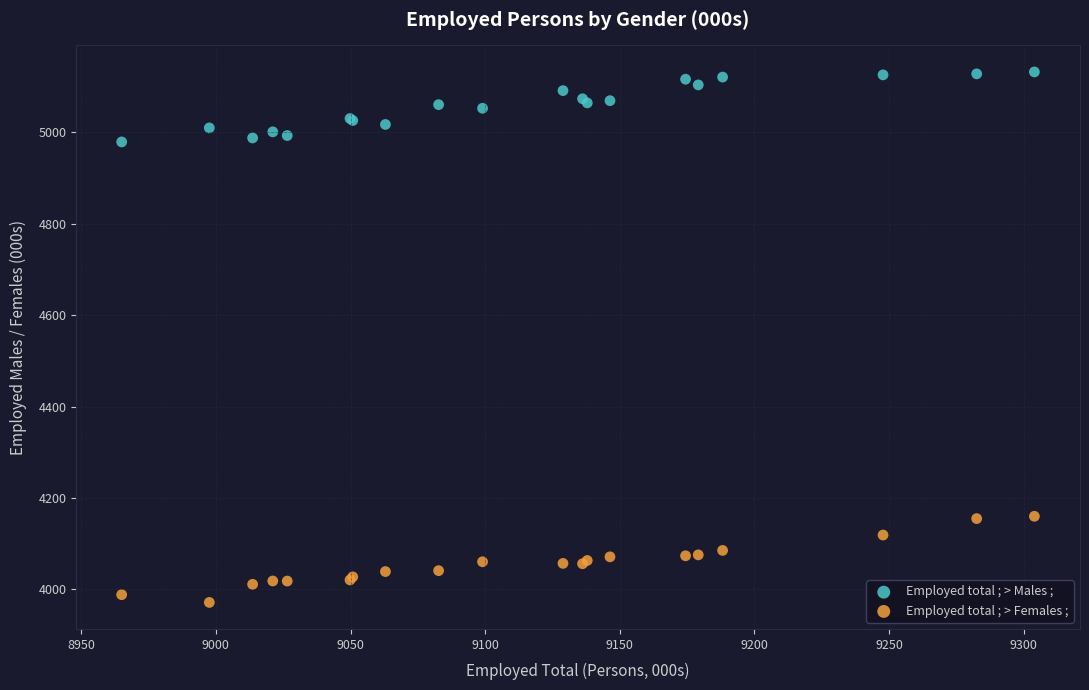

Which series reaches the minimum Y coordinate?

Employed total ; > Females ;